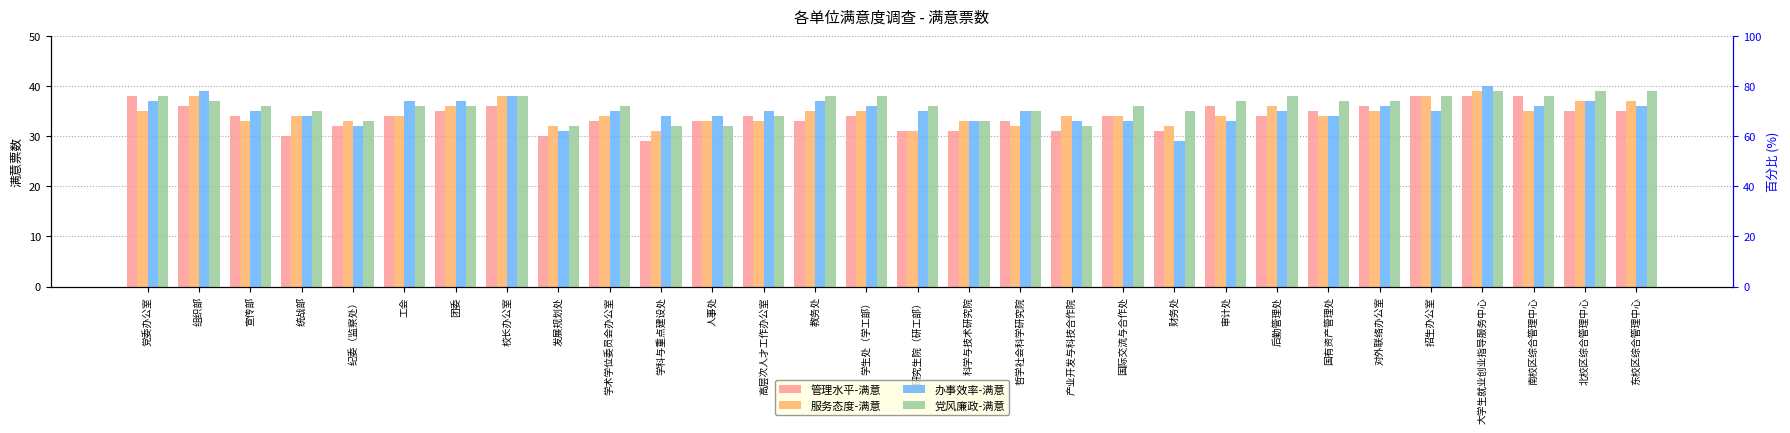

The 党风廉政-满意 series shows 38 at 后勤管理处. True or false?

True